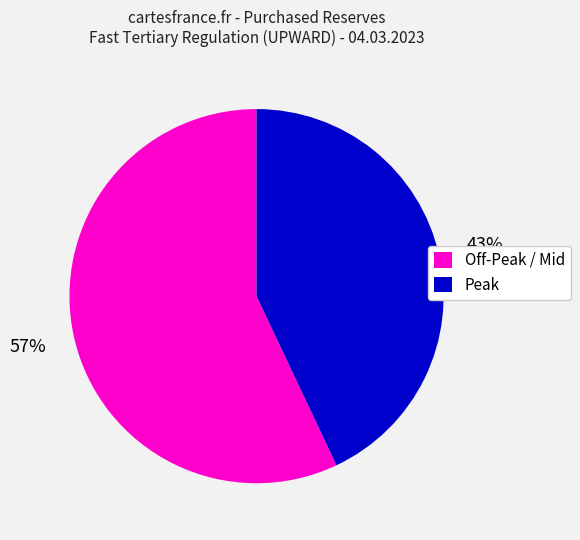

Which has a higher value, Peak or Off-Peak / Mid?

Off-Peak / Mid